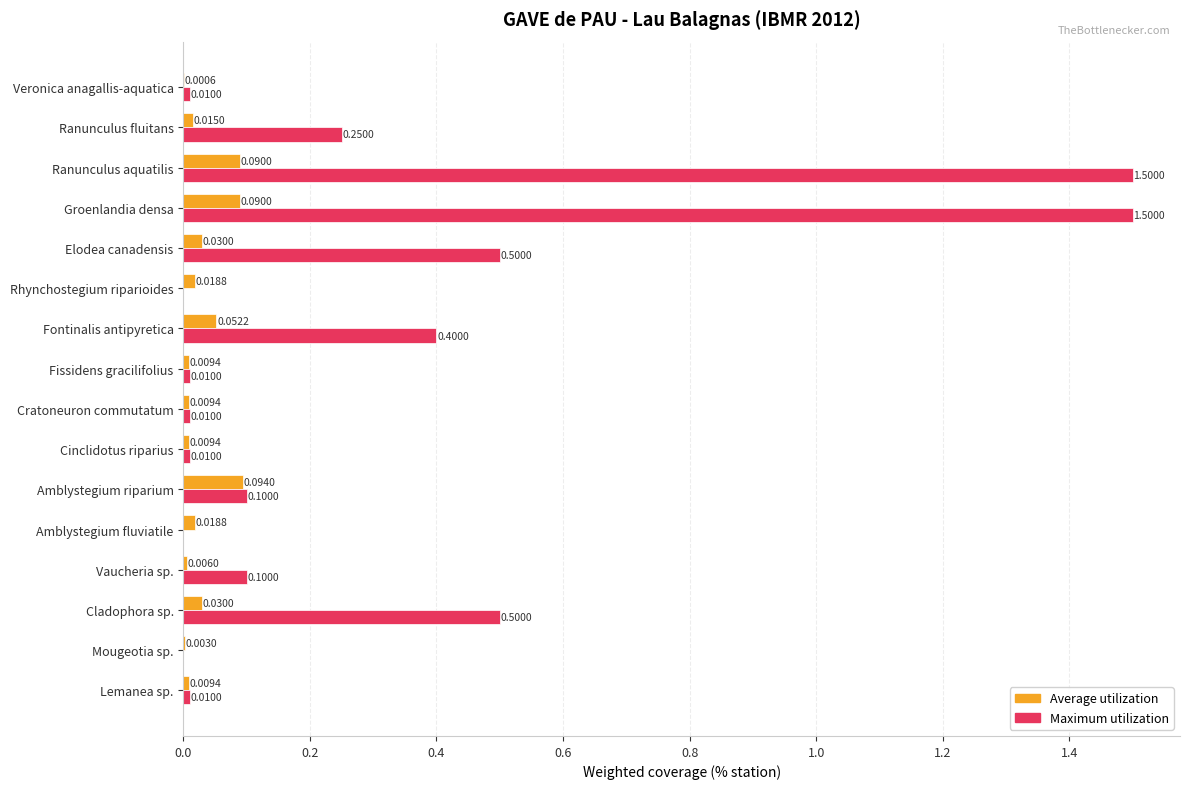

What is the maximum value shown in the chart?

1.5